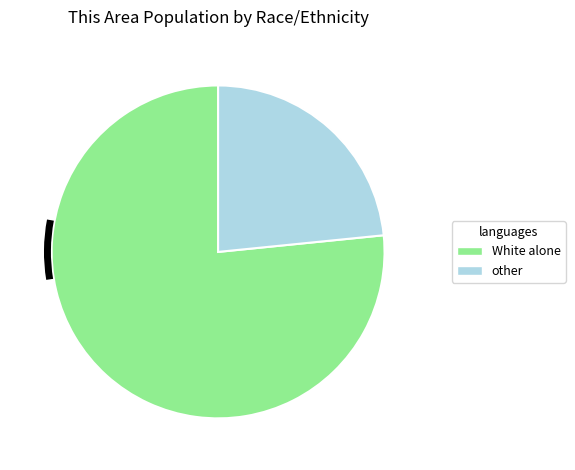

What is the smallest slice in the pie chart?

other